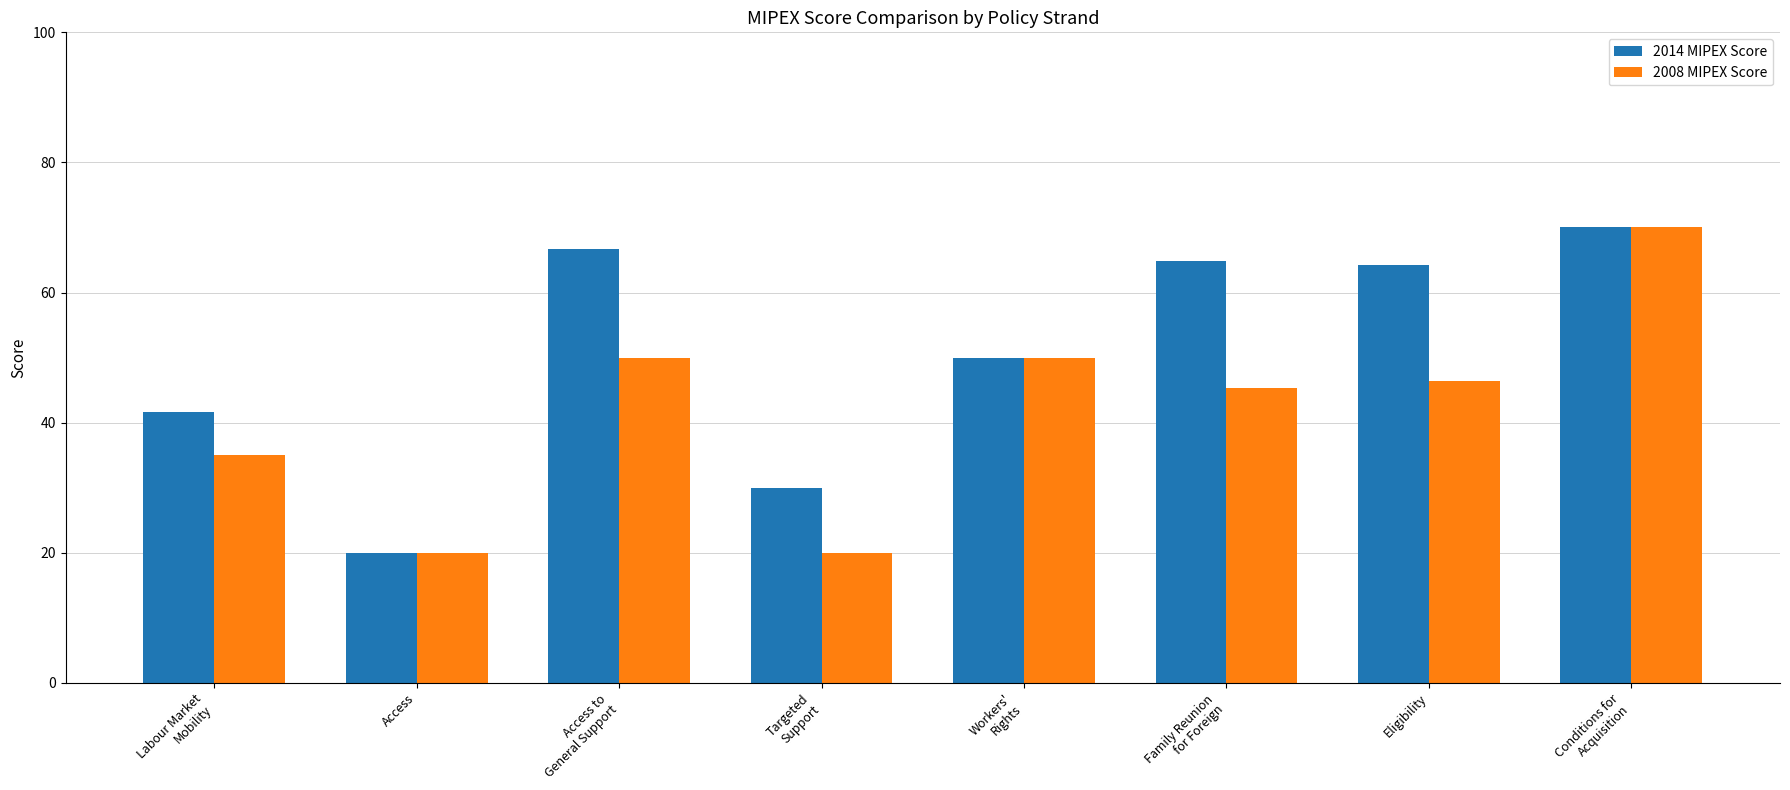

What is the label of the 8th bar from the left?

Conditions for
Acquisition